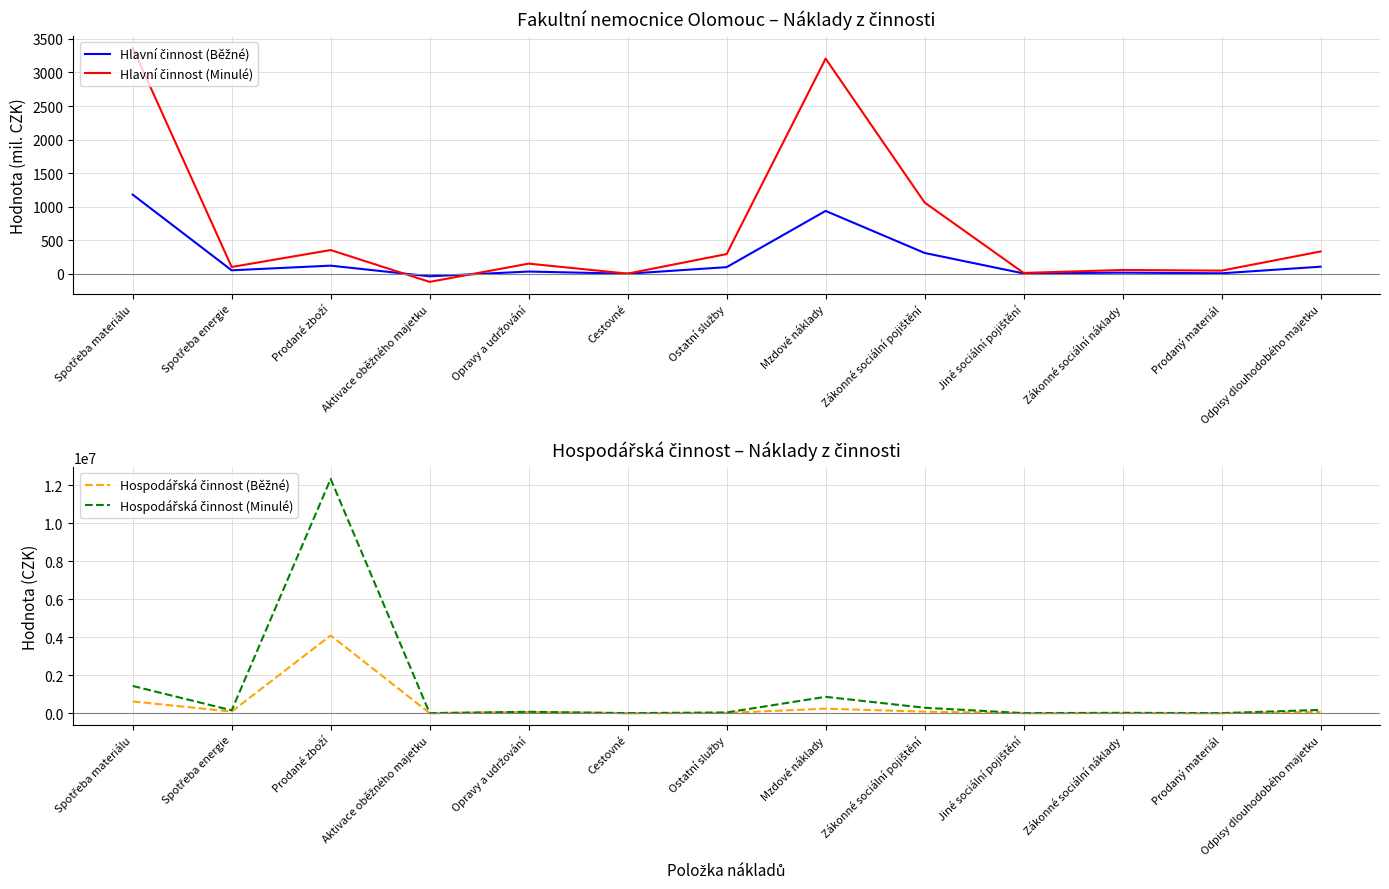

Between which two adjacent categories do Hlavní činnost (Minulé) and Hospodářská činnost (Běžné) first intersect?

Prodané zboží and Aktivace oběžného majetku